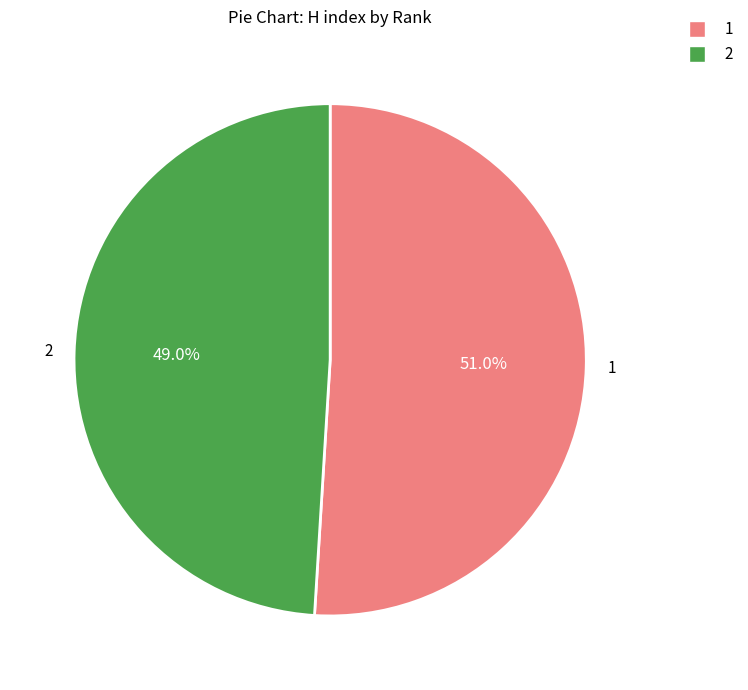

Is there a majority slice in this chart?

Yes